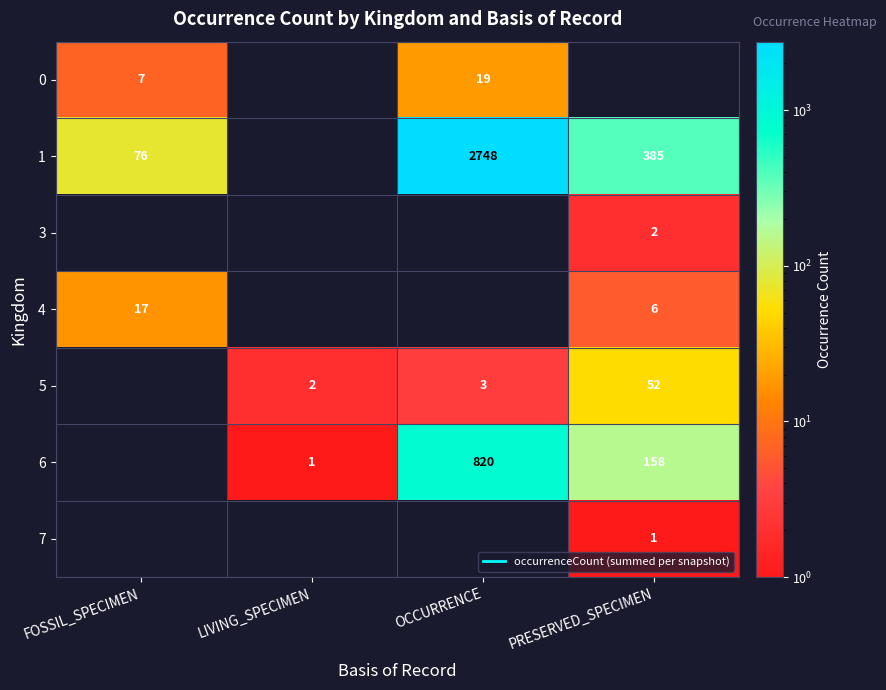

At which label does 0 reach its peak?

OCCURRENCE